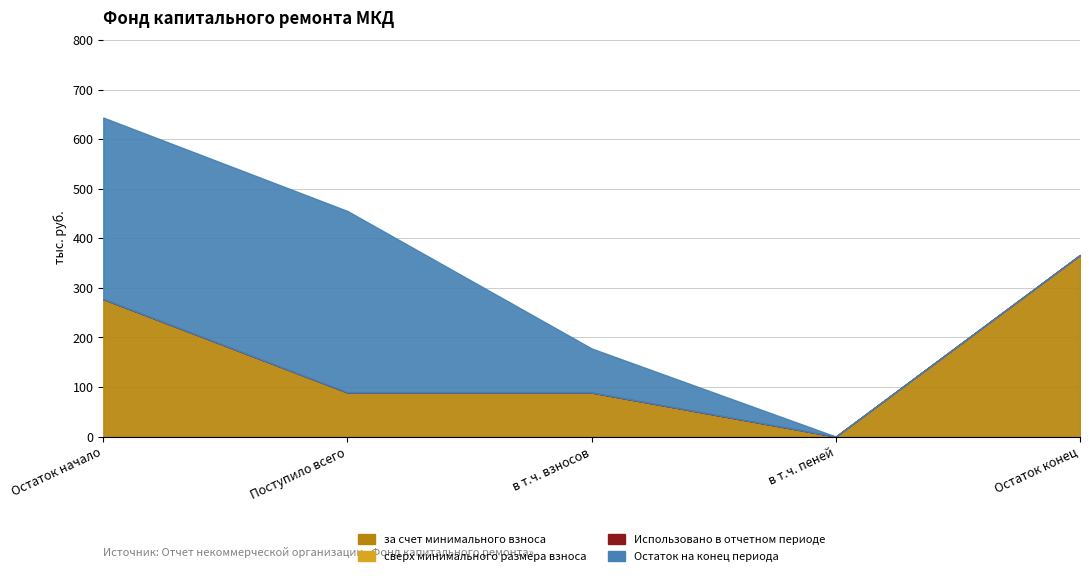

Between Остаток начало and Остаток конец, which is larger?

Остаток конец